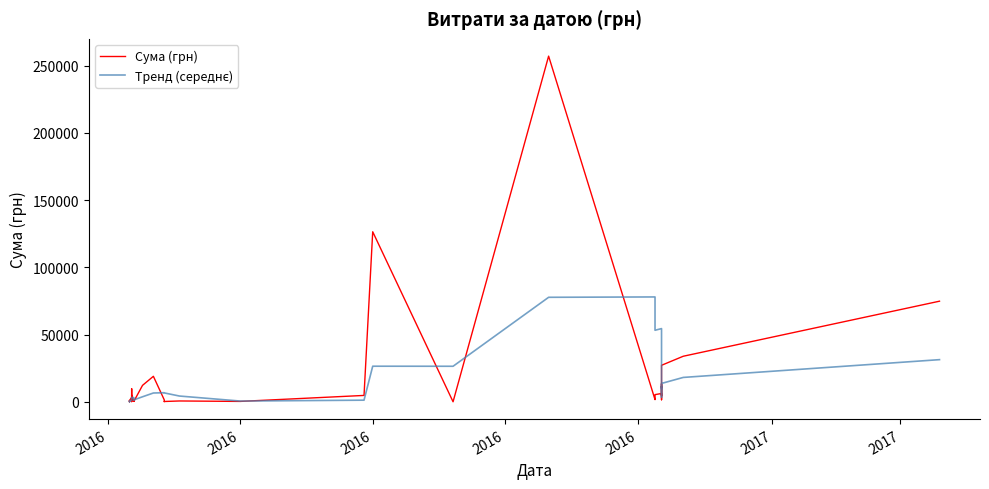

What is the highest value of the Тренд (середнє) series?

78029.0